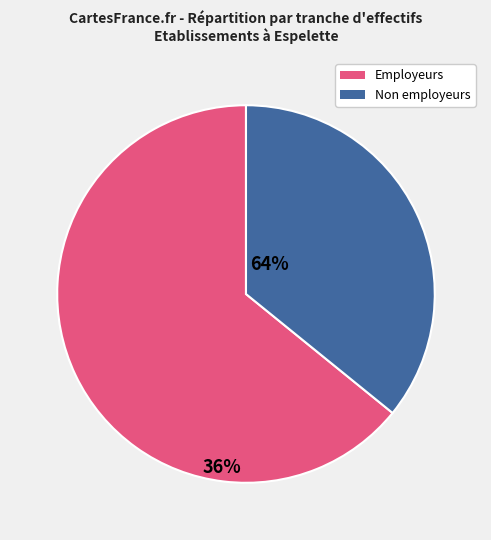

Is the sum of Non employeurs and Employeurs greater than half?

Yes